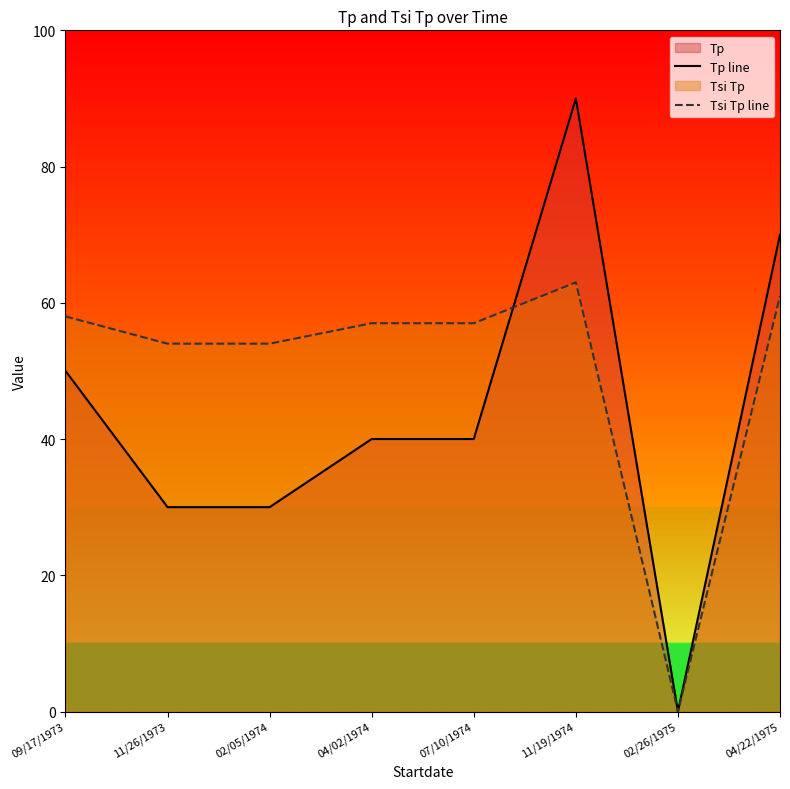

Which series has the largest total across all categories?

Tsi Tp line